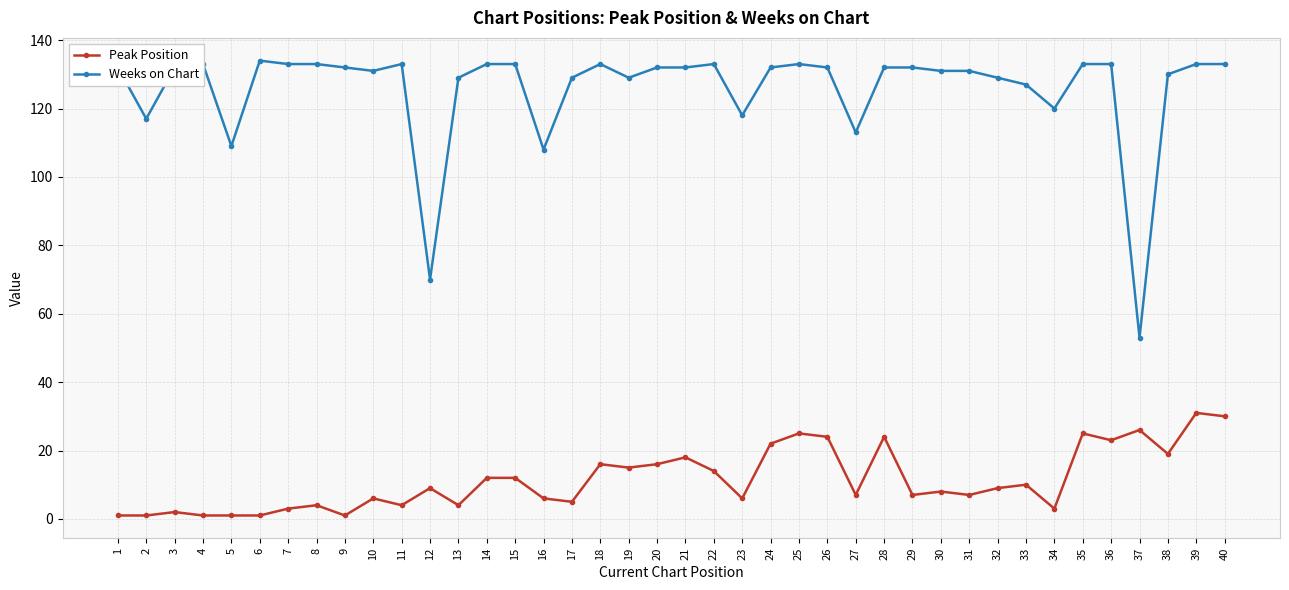

Is the value of Peak Position at 39 greater than the value of Weeks on Chart at 1?

No